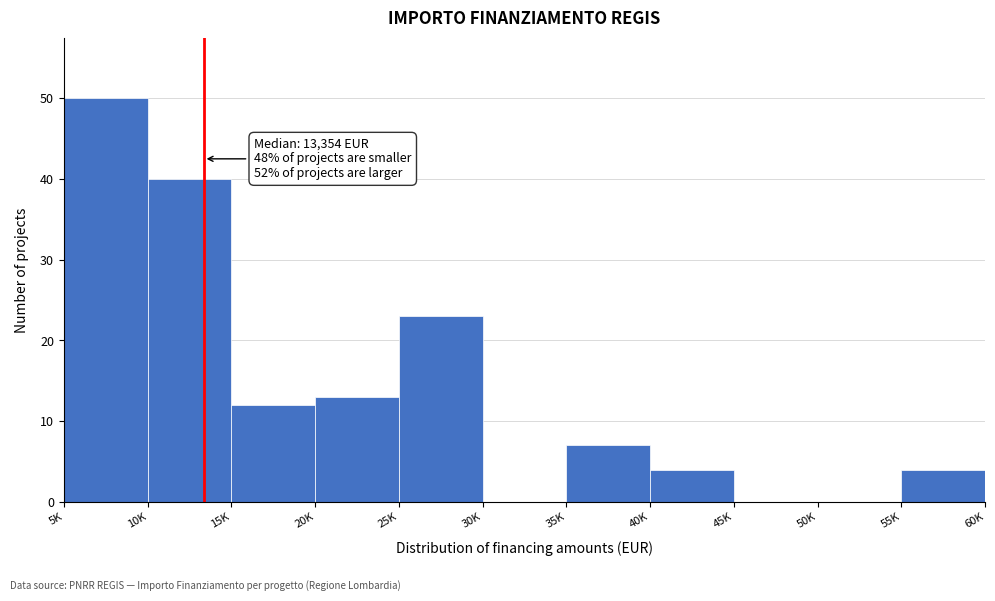

Reading right to left, transcribe all the data shown in this chart.

55K=4	50K=0	45K=0	40K=4	35K=7	30K=0	25K=23	20K=13	15K=12	10K=40	5K=50